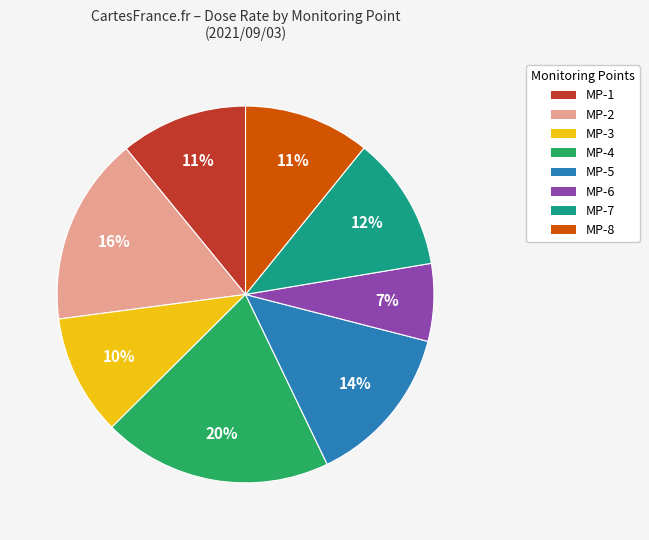

Is the sum of MP-5 and MP-3 greater than half?

No